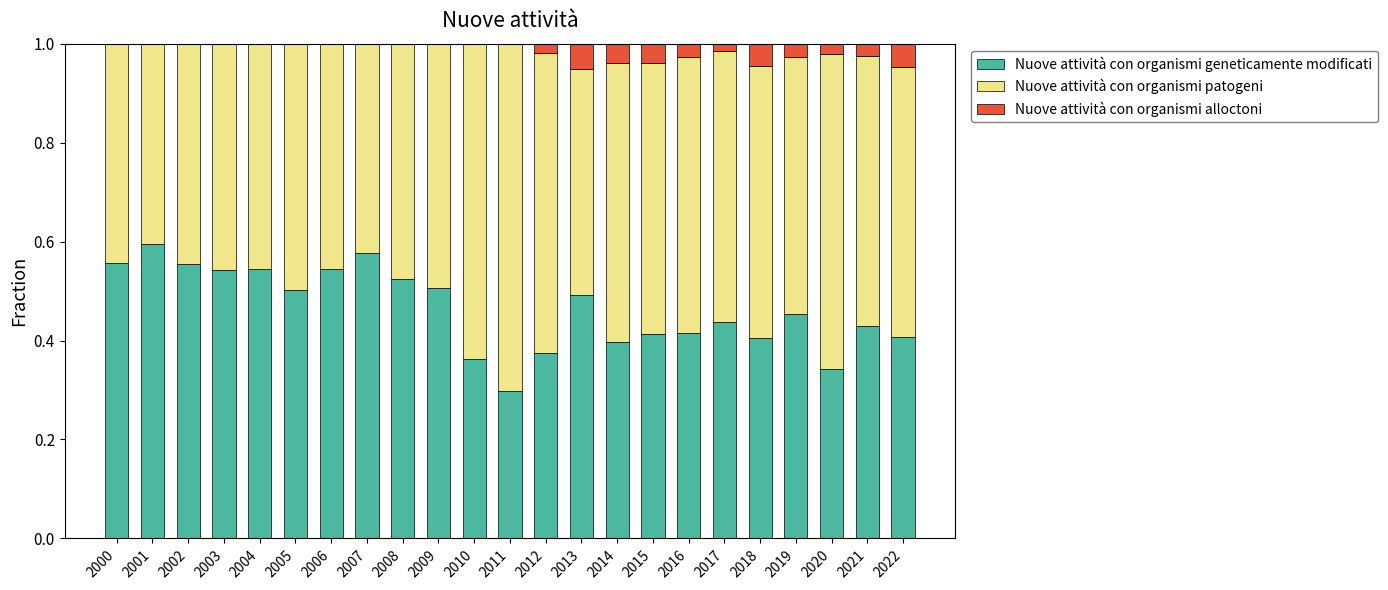

Is it true that Nuove attività con organismi geneticamente modificati equals 0.8 at 2004?

False